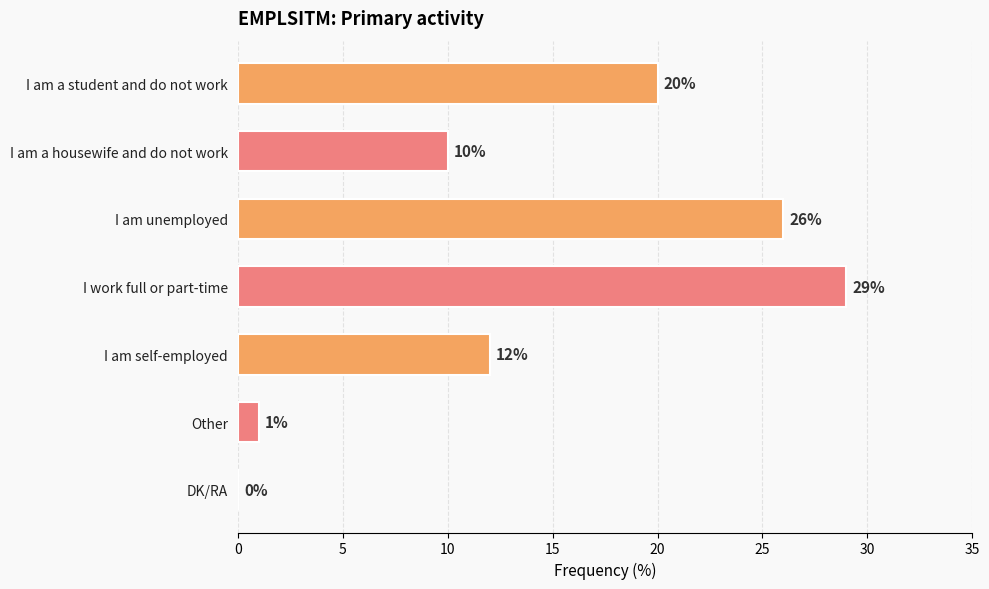

Where is the data nearest to the value 14?

I am self-employed